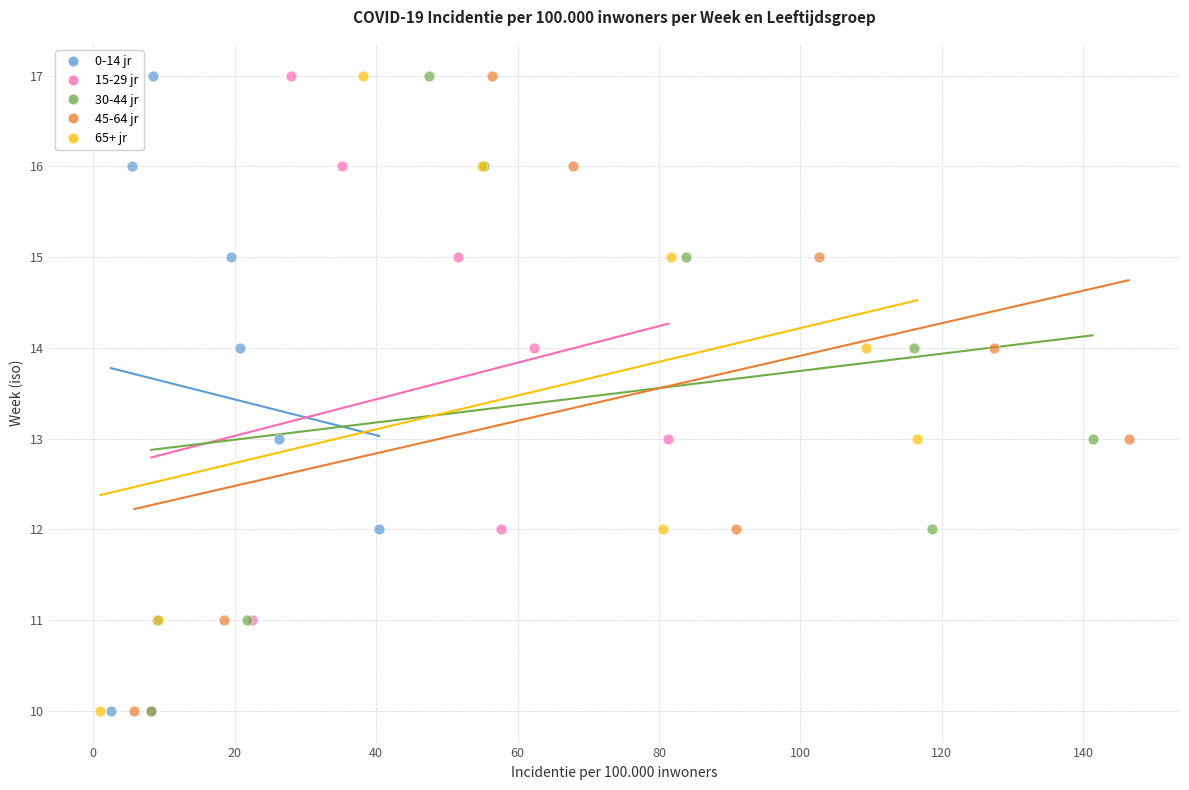

What are all the series names shown in the legend?

0-14 jr, 15-29 jr, 30-44 jr, 45-64 jr, 65+ jr